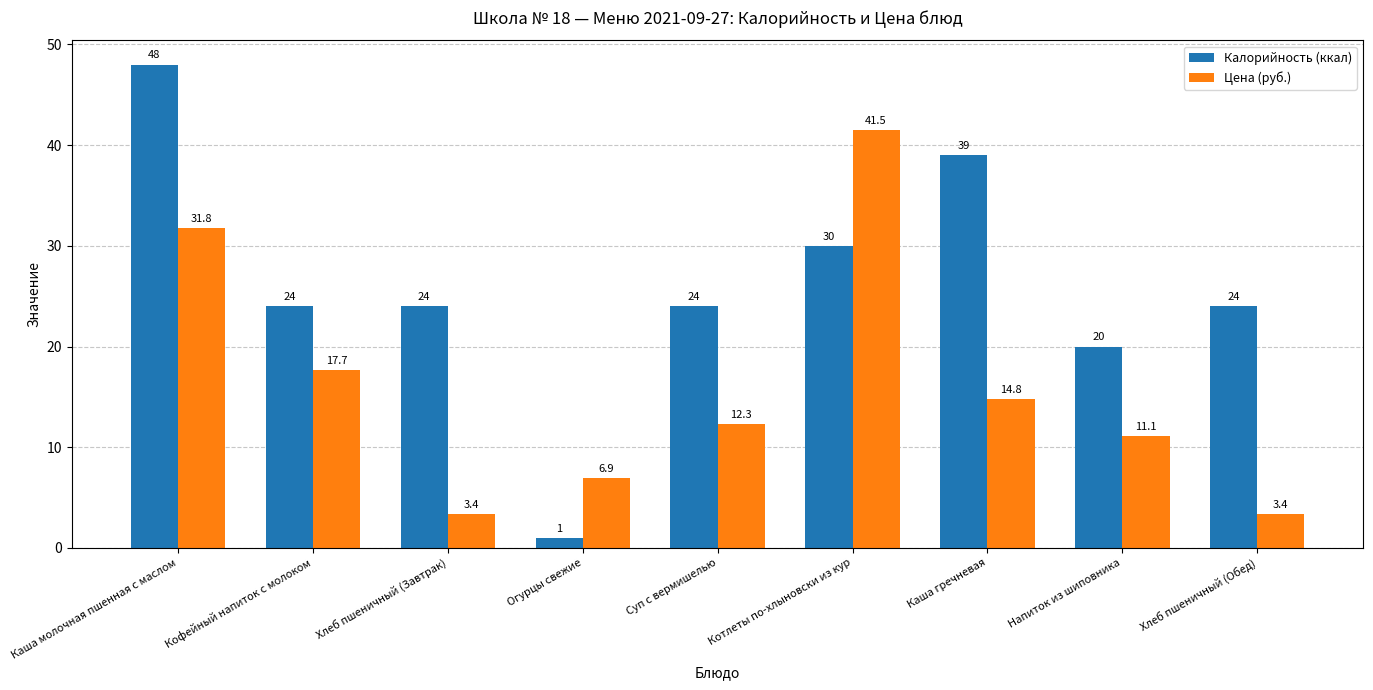

What is the average value of the Калорийность (ккал) series?

26.0